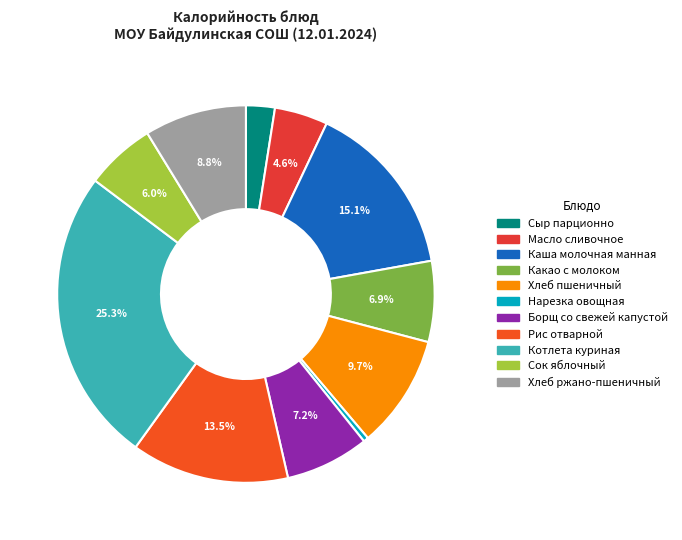

Count the number of slices in the pie.

11